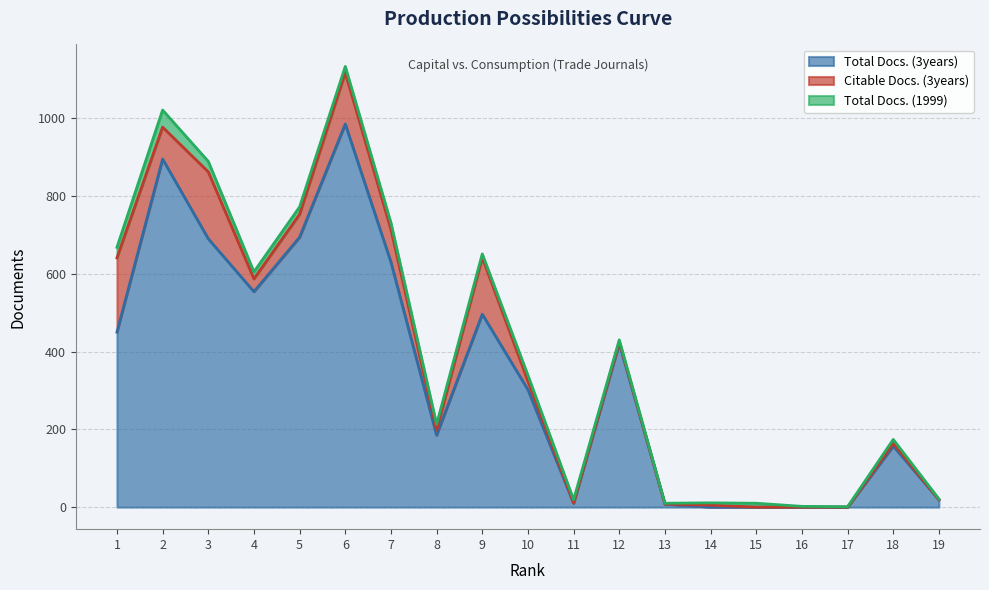

At which label does Total Docs. (1999) first exceed 10?

1